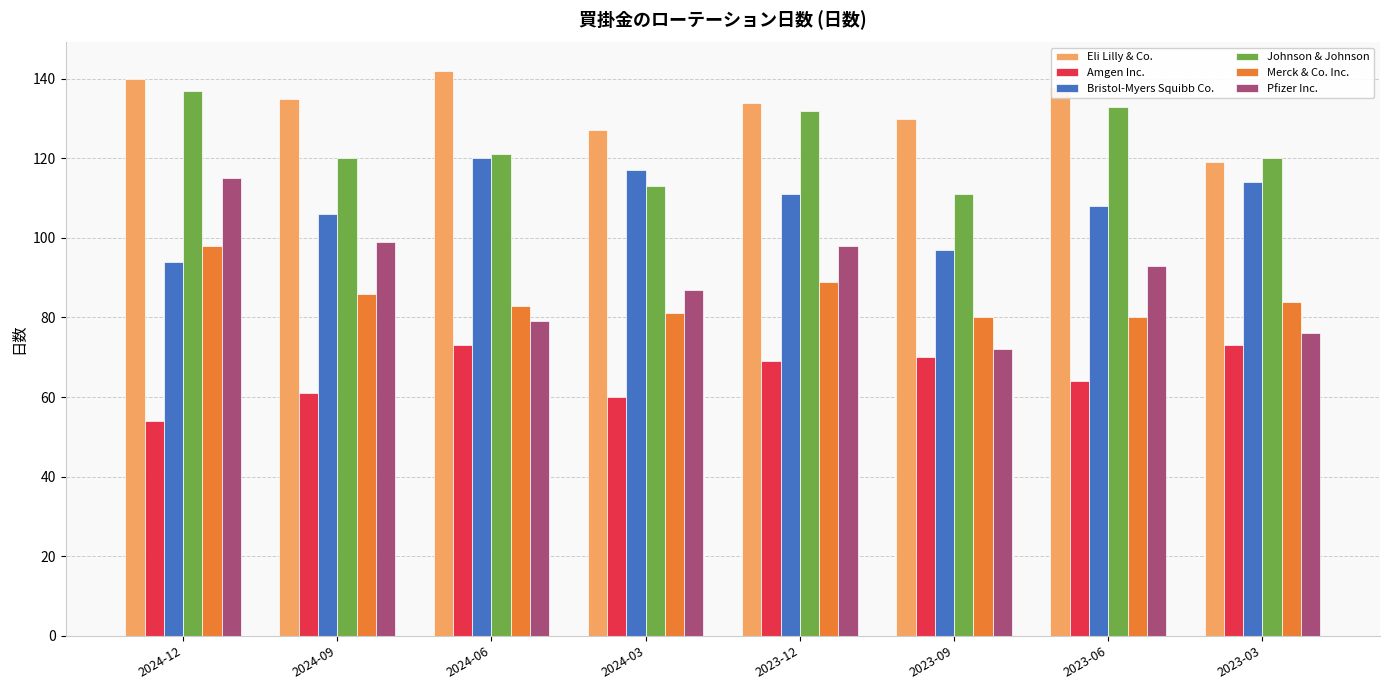

Read the Eli Lilly & Co. value at 2024-03.

127